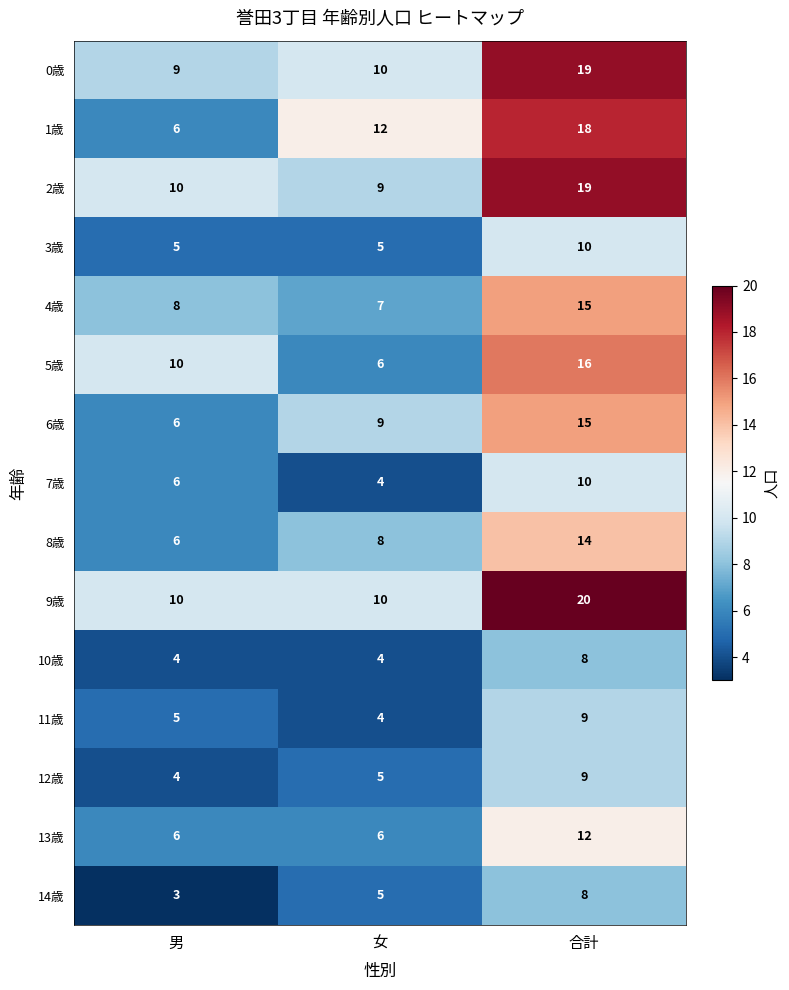

What is the difference between the highest and lowest values at 男?

7